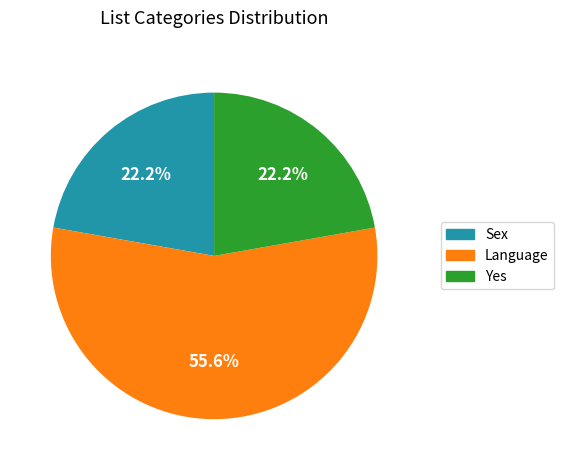

True or false: Language accounts for 71% of the total.

False